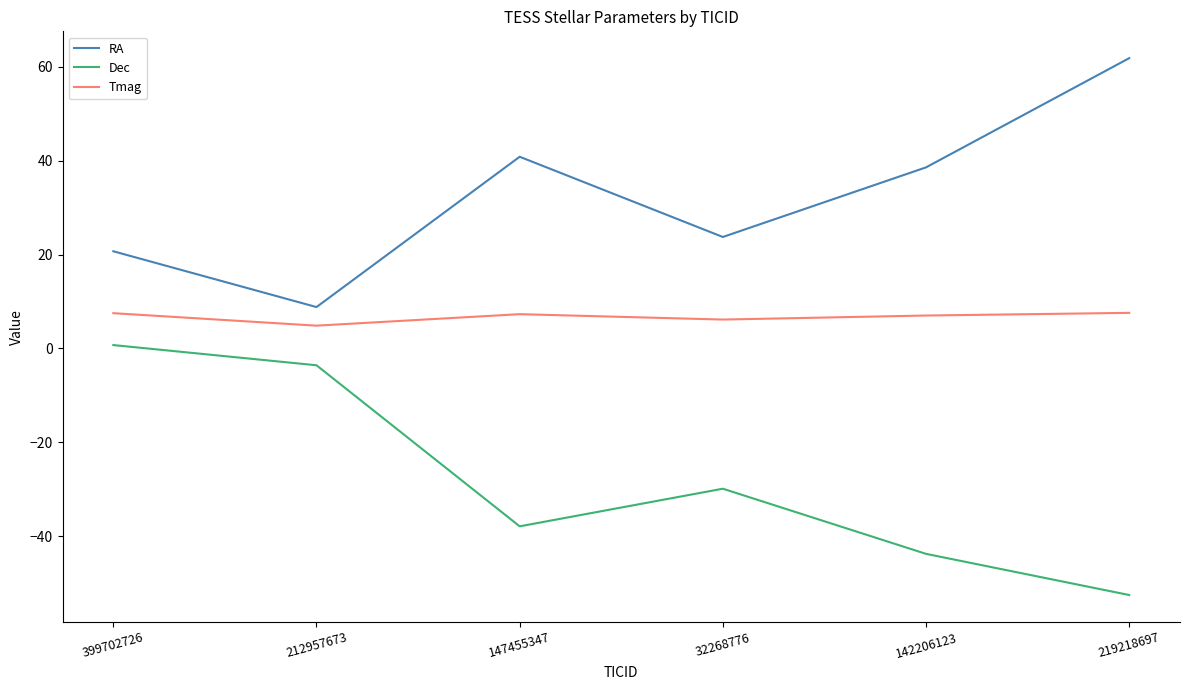

Does the chart have visible grid lines?

No